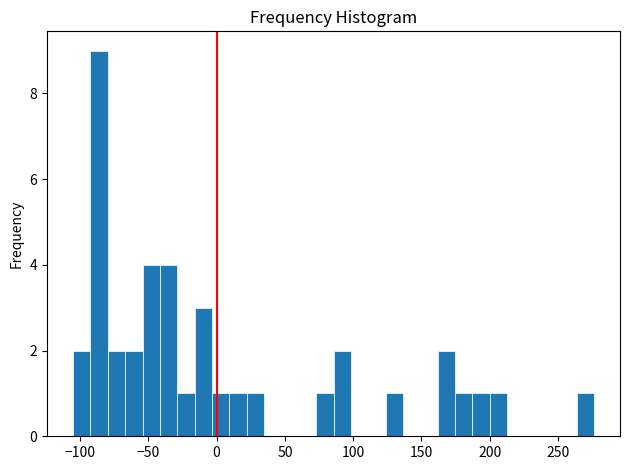

Around what value on the x-axis is the tallest bar? Give the approximate position of its centre, as read against the axis.

-85